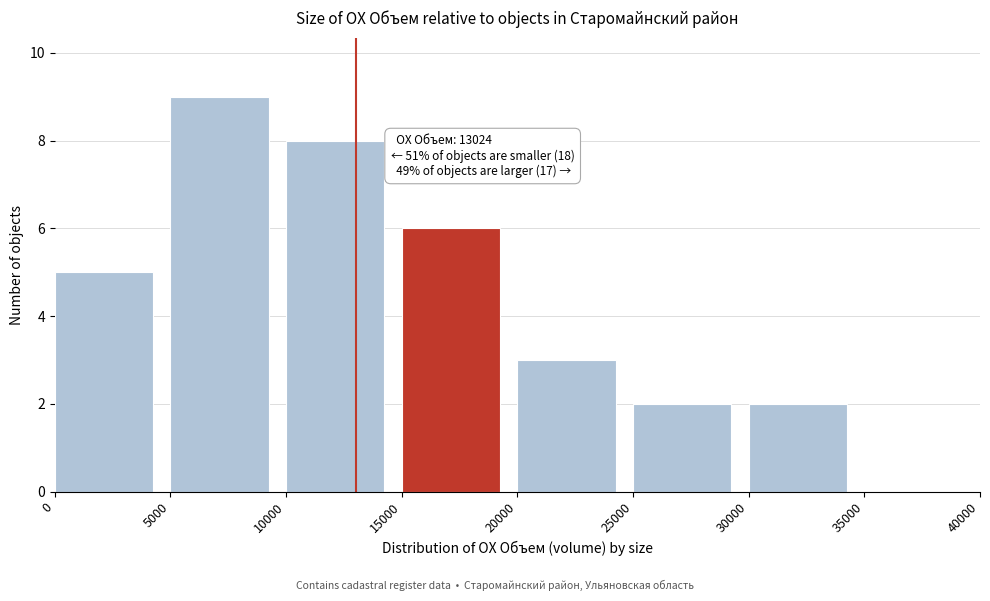

Which range on the x-axis has the tallest bar?

5000 to 10000